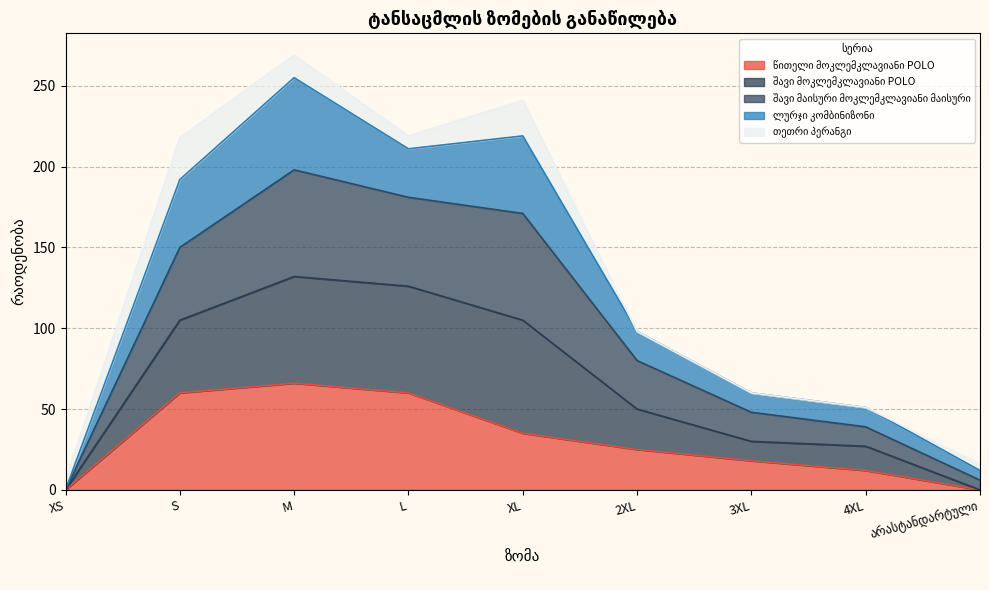

How many data points does each series have?

9